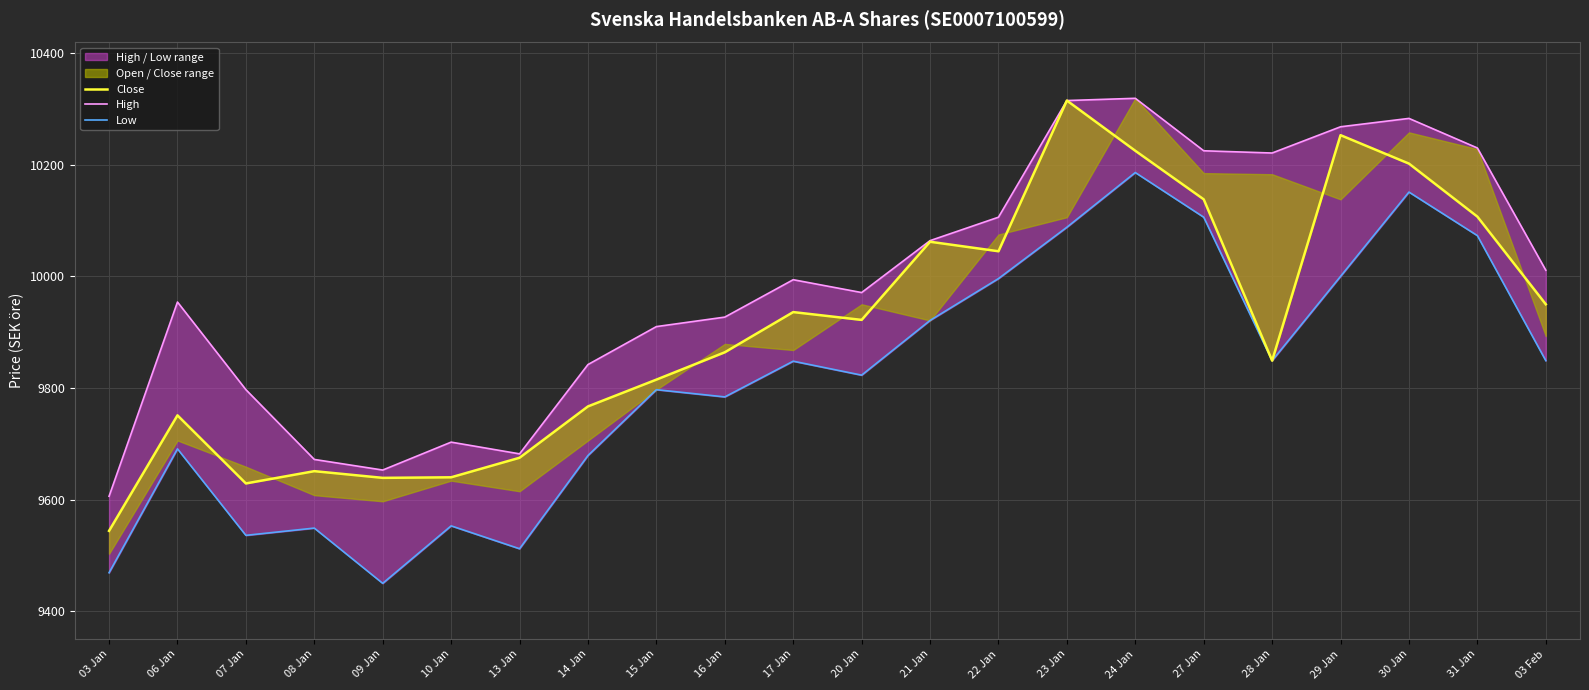

Reading left to right, extract all data points from this chart.

Close: 03 Jan=9544	06 Jan=9751	07 Jan=9629	08 Jan=9651	09 Jan=9639	10 Jan=9640	13 Jan=9675	14 Jan=9767	15 Jan=9815	16 Jan=9864	17 Jan=9936	20 Jan=9922	21 Jan=10062	22 Jan=10045	23 Jan=10315	24 Jan=10225	27 Jan=10138	28 Jan=9849	29 Jan=10253	30 Jan=10202	31 Jan=10107	03 Feb=9950
High: 03 Jan=9606	06 Jan=9954	07 Jan=9797	08 Jan=9672	09 Jan=9653	10 Jan=9703	13 Jan=9682	14 Jan=9842	15 Jan=9910	16 Jan=9927	17 Jan=9994	20 Jan=9971	21 Jan=10064	22 Jan=10106	23 Jan=10315	24 Jan=10319	27 Jan=10225	28 Jan=10221	29 Jan=10268	30 Jan=10283	31 Jan=10230	03 Feb=10011
Low: 03 Jan=9469	06 Jan=9691	07 Jan=9536	08 Jan=9549	09 Jan=9450	10 Jan=9553	13 Jan=9512	14 Jan=9679	15 Jan=9797	16 Jan=9784	17 Jan=9848	20 Jan=9823	21 Jan=9921	22 Jan=9996	23 Jan=10088	24 Jan=10186	27 Jan=10106	28 Jan=9849	29 Jan=10000	30 Jan=10151	31 Jan=10073	03 Feb=9849